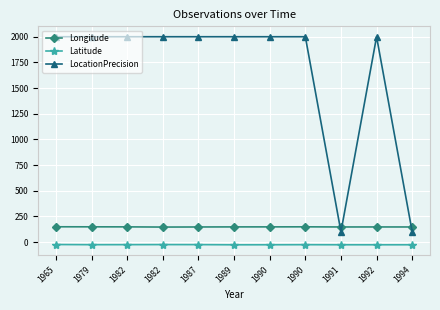

How many lines are shown in the chart?

3